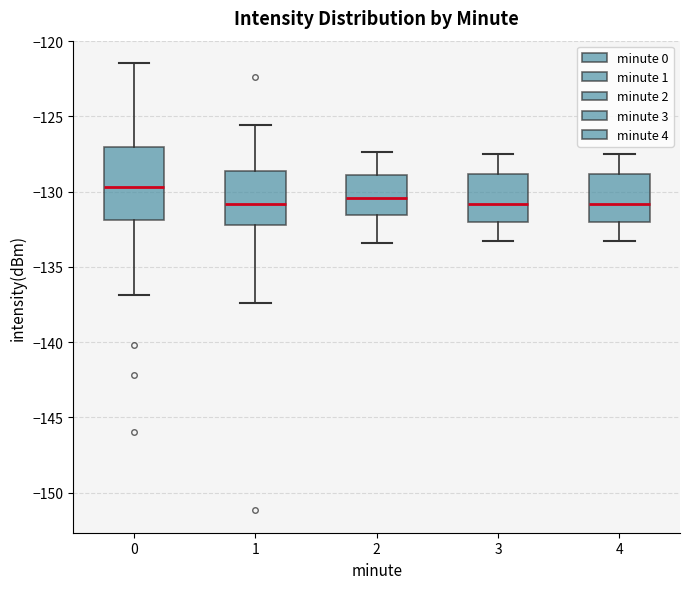

Which box is the tallest, from its lower edge to its upper edge?

0